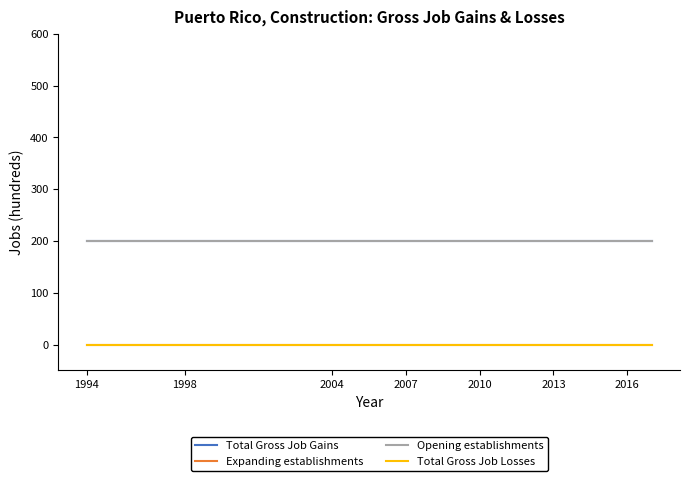

Does the chart display data point markers on the line(s)?

No